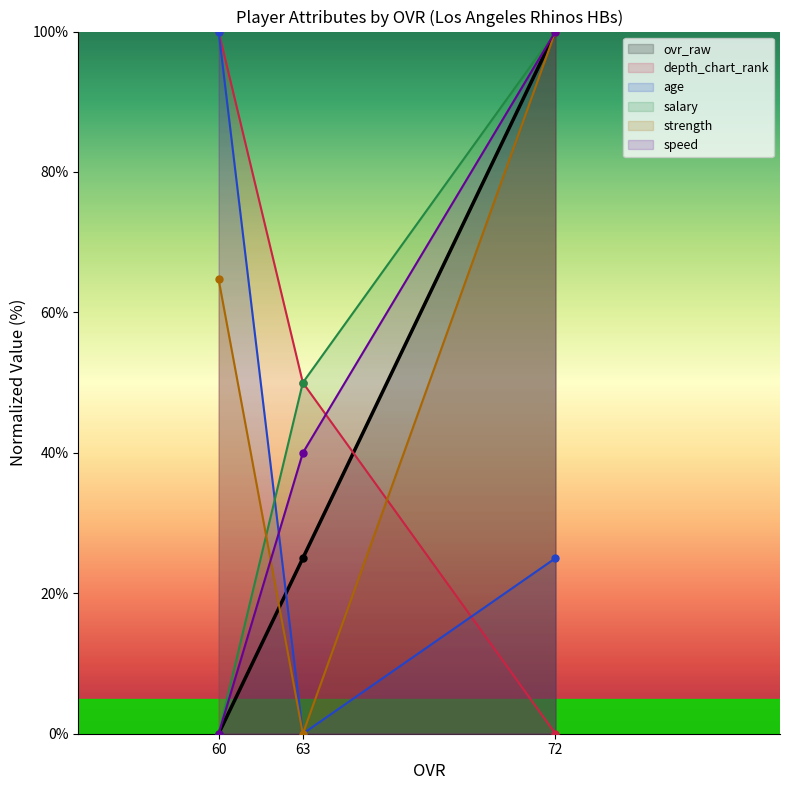

Which category has the lowest value in the strength series?

63